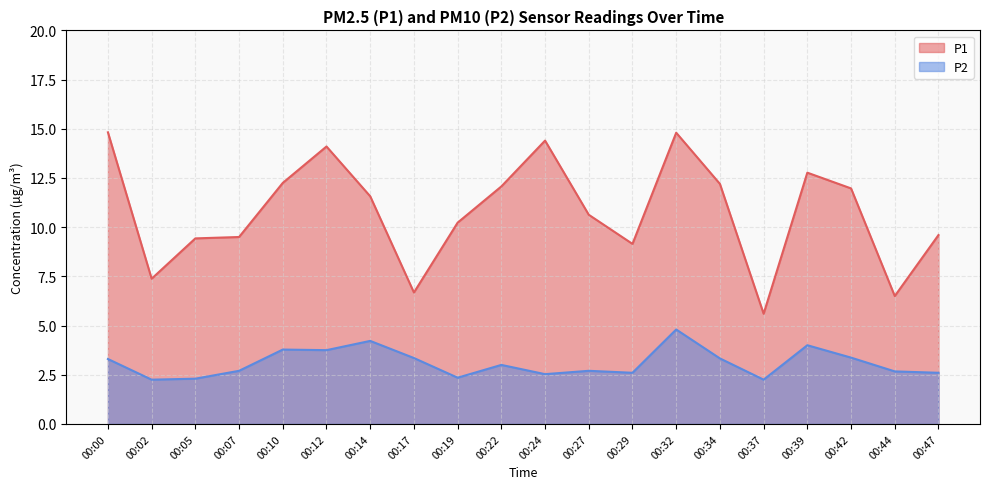

Where is the first local minimum for P1?

00:02